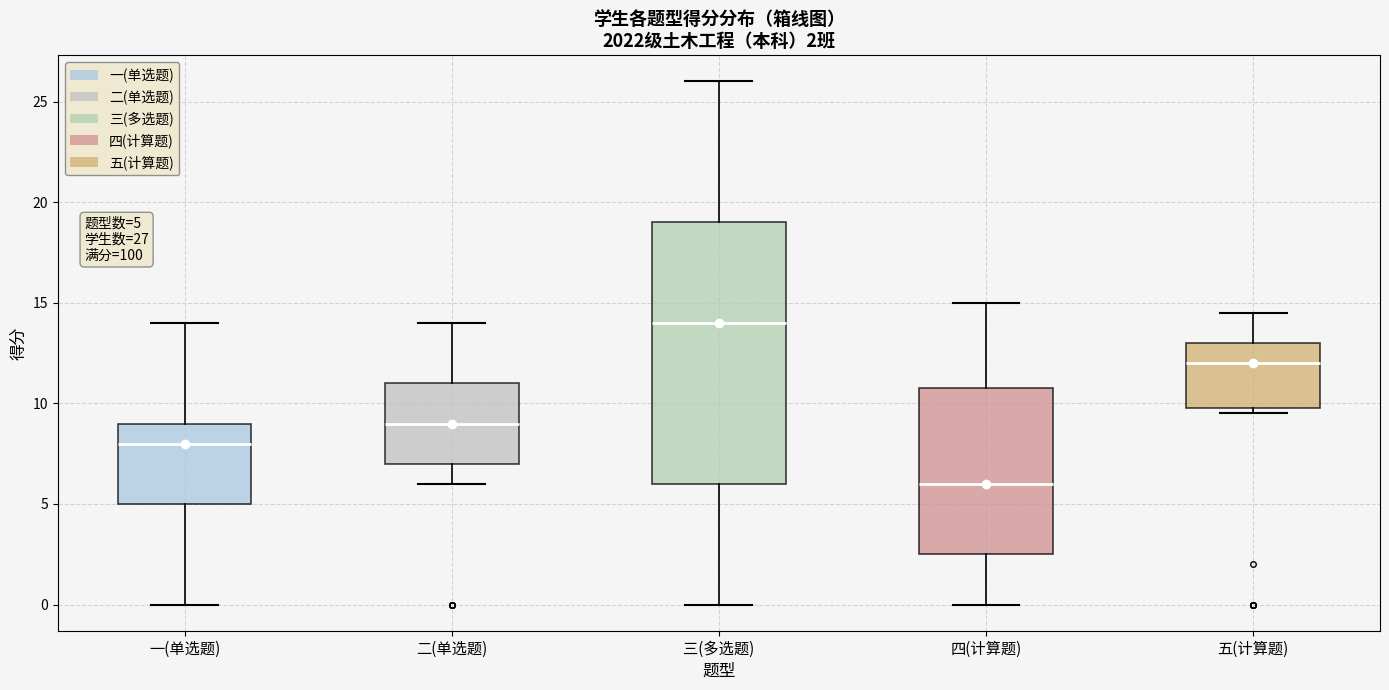

Which box's median line is the lowest?

四(计算题)